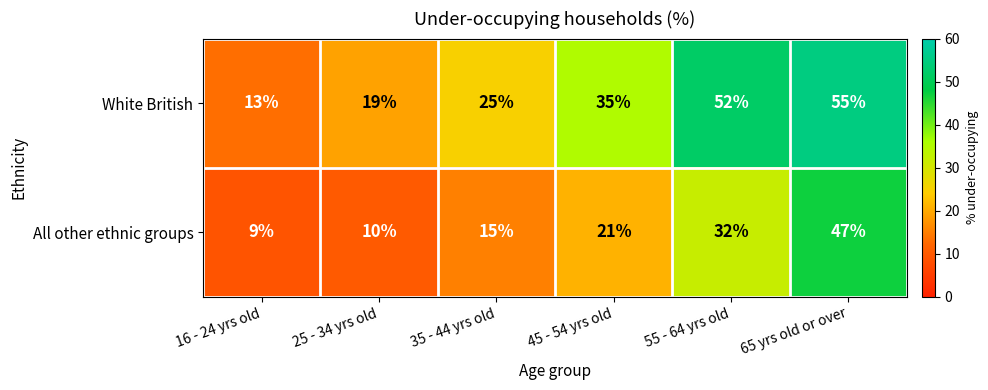

What is the greatest value displayed?

55